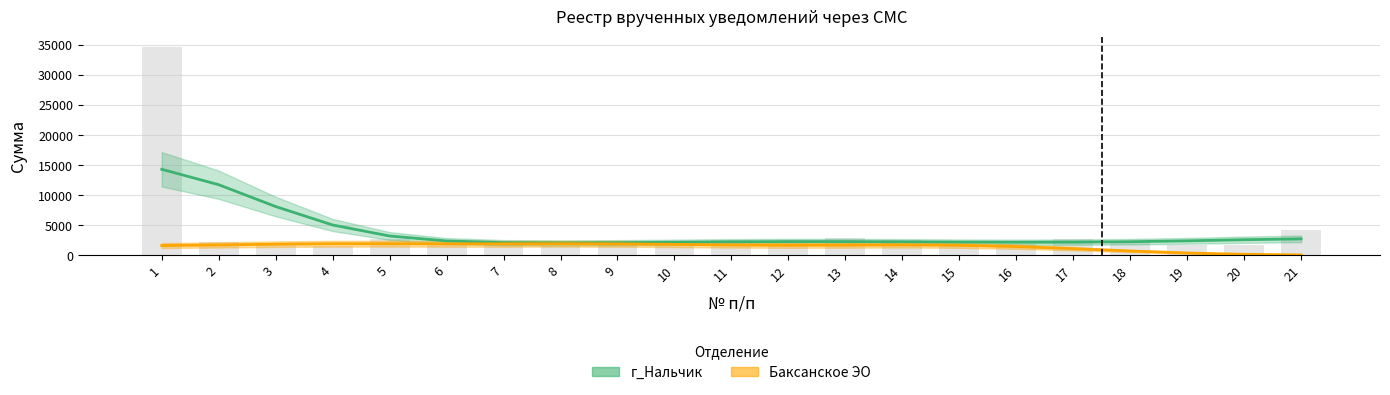

Reading left to right, what are all the values shown in this chart?

1=34675.7	2=2194.9	3=2056.9	4=1586.4	5=2772.4	6=1863.5	7=1947.7	8=1624.5	9=2457.4	10=1946.8	11=2558.0	12=2000.7	13=2823.8	14=2590.2	15=1525.6	16=1951.3	17=2679.5	18=2221.0	19=1800.6	20=1717.5	21=4198.4